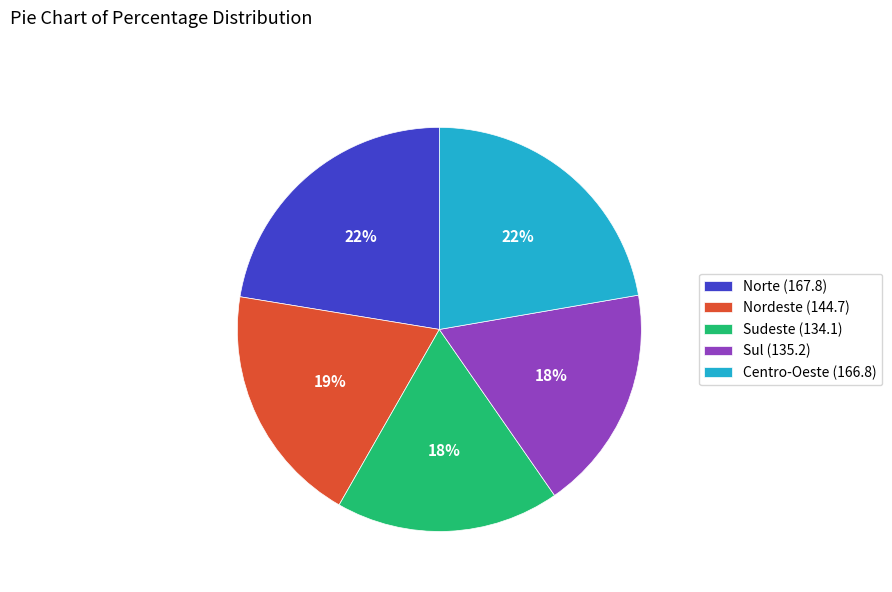

Between Centro-Oeste and Sul, which is larger?

Centro-Oeste